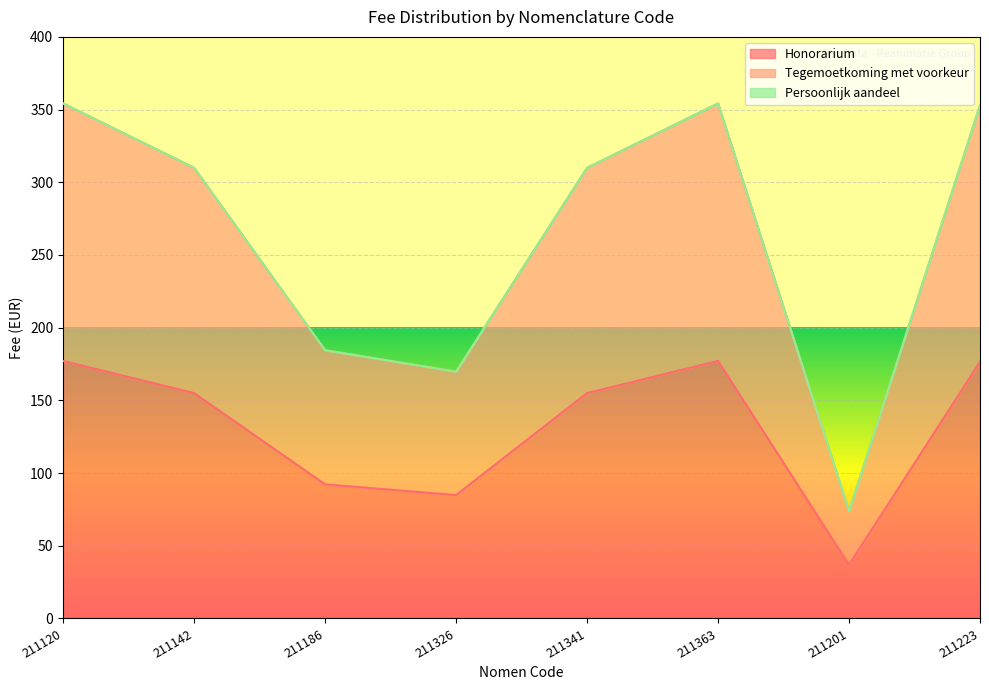

List the labels in order of Honorarium value, largest first.

211120, 211363, 211223, 211142, 211341, 211186, 211326, 211201